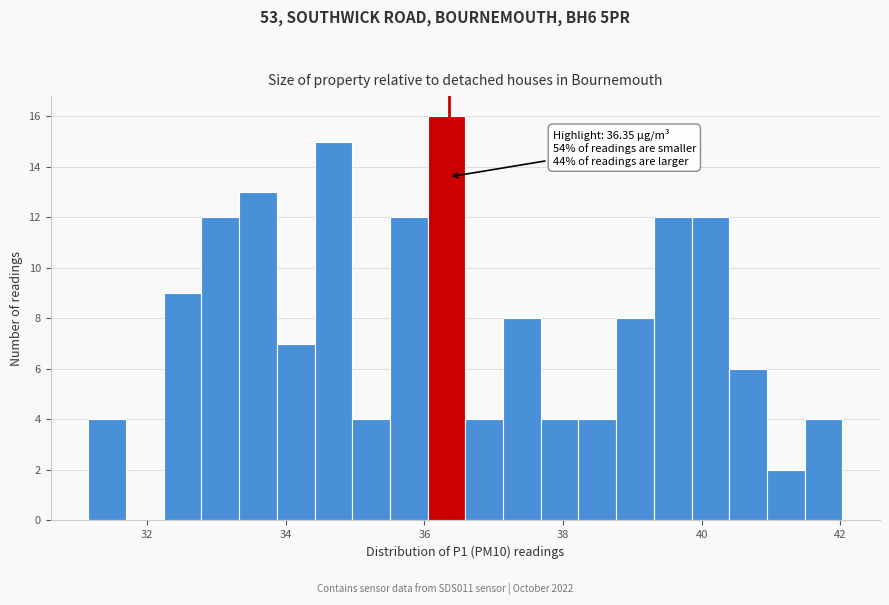

Around what value on the x-axis is the tallest bar? Give the approximate position of its centre, as read against the axis.

36.4